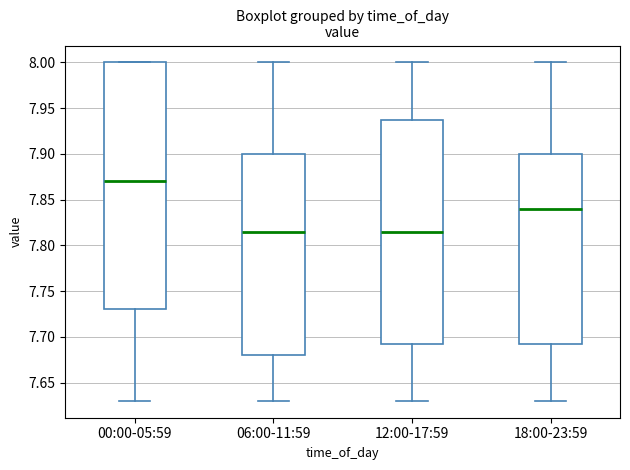

Reading left to right, read every box against the y-axis: the position of its median line, the range the box covers, and the ends of its whiskers. The values are not printed on the chart, so give them approximately, as read against the axis.

00:00-05:59: median 7.870, box 7.730 to 8.000, whiskers 7.630 to 8.000
06:00-11:59: median 7.815, box 7.680 to 7.900, whiskers 7.630 to 8.000
12:00-17:59: median 7.815, box 7.695 to 7.940, whiskers 7.630 to 8.000
18:00-23:59: median 7.840, box 7.695 to 7.900, whiskers 7.630 to 8.000